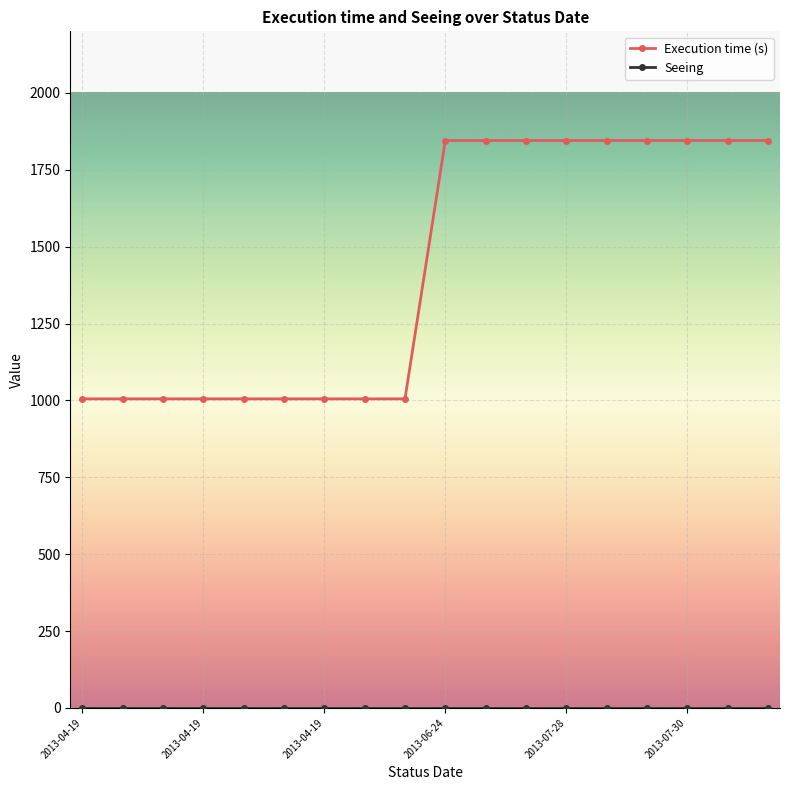

How many distinct data groups are displayed?

2